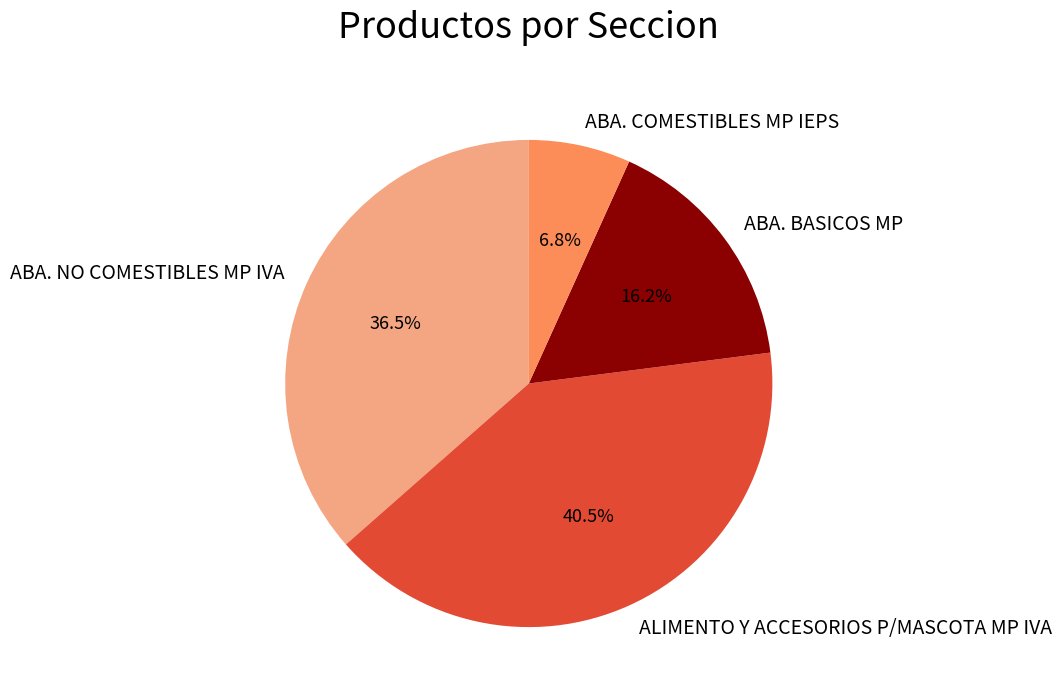

Count the number of slices in the pie.

4